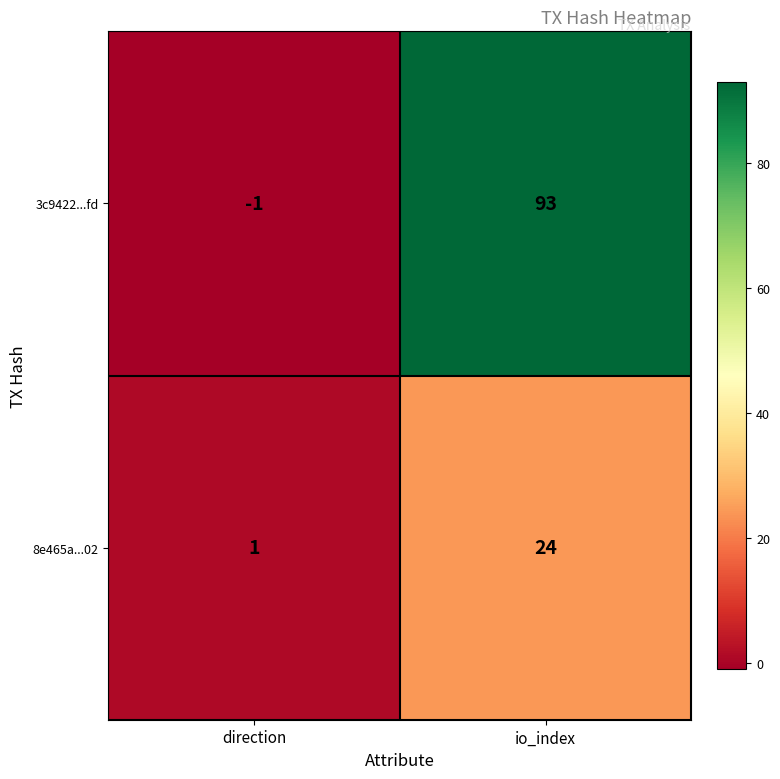

Is the value of 8e465a...02 at direction greater than the value of 3c9422...fd at io_index?

No